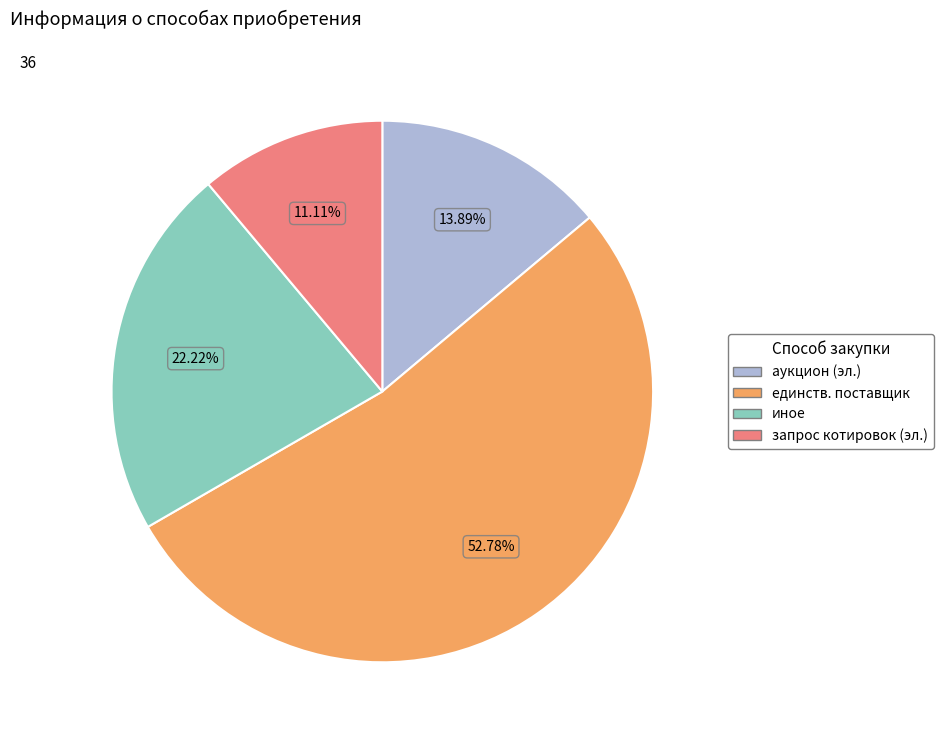

Is there a majority slice in this chart?

Yes